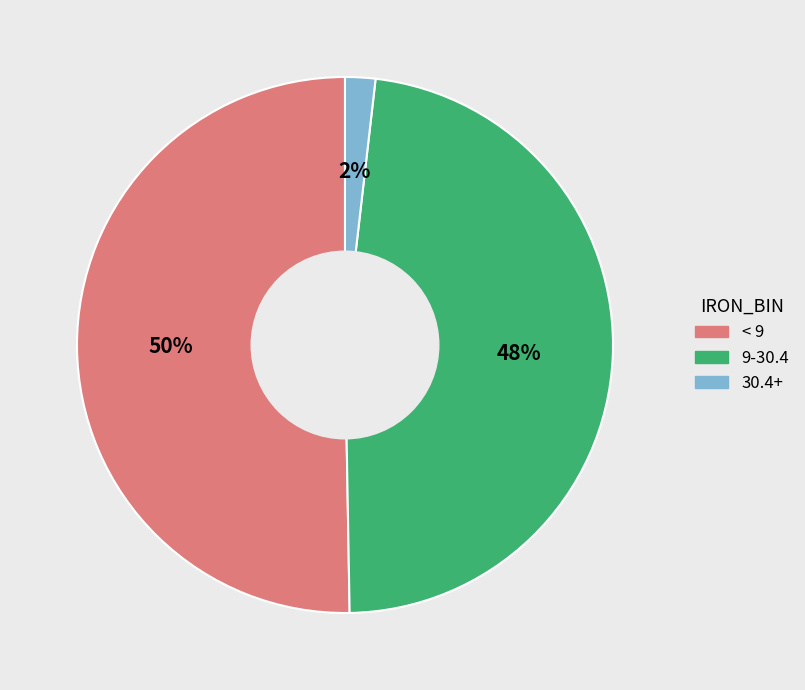

To the nearest percent, what is the difference between the largest and smallest slice percentages?

48%